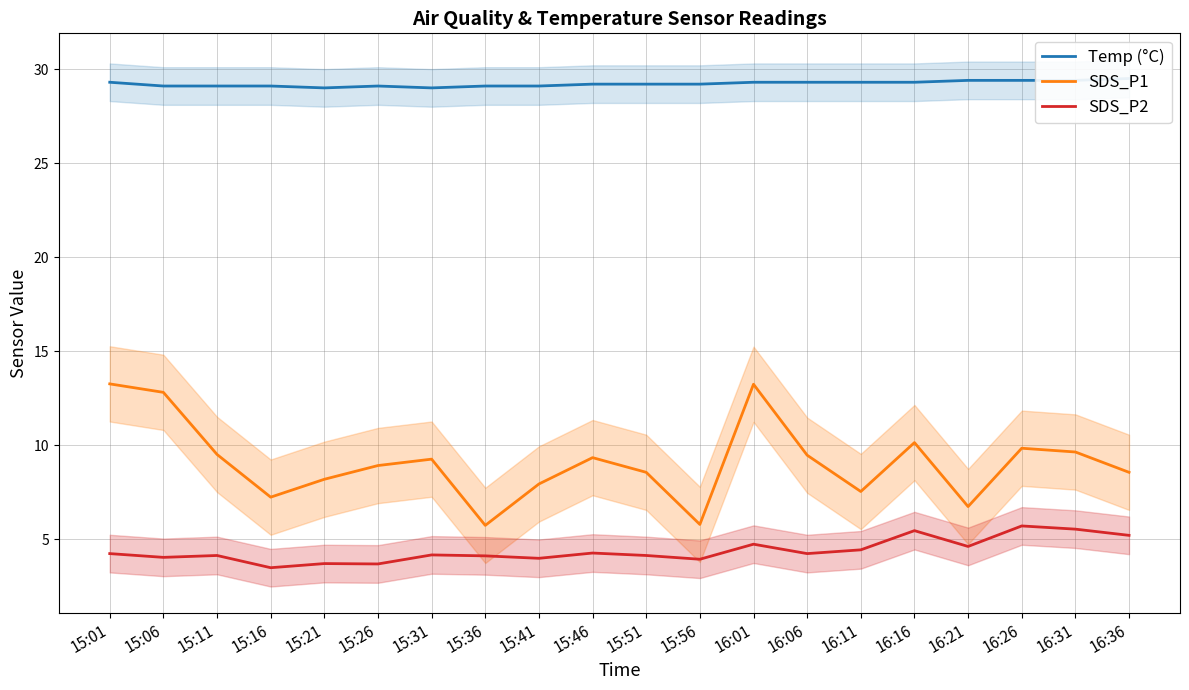

At 16:11, list the series in order from largest to smallest.

Temp (°C), SDS_P1, SDS_P2